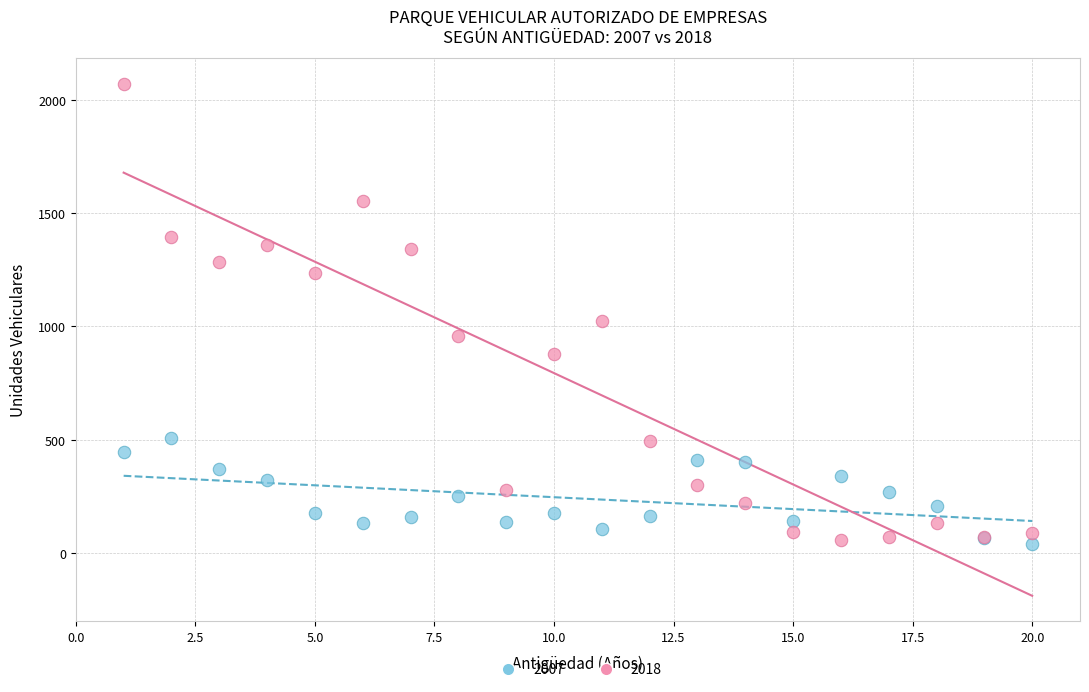

Which series contains the highest Y value?

2018